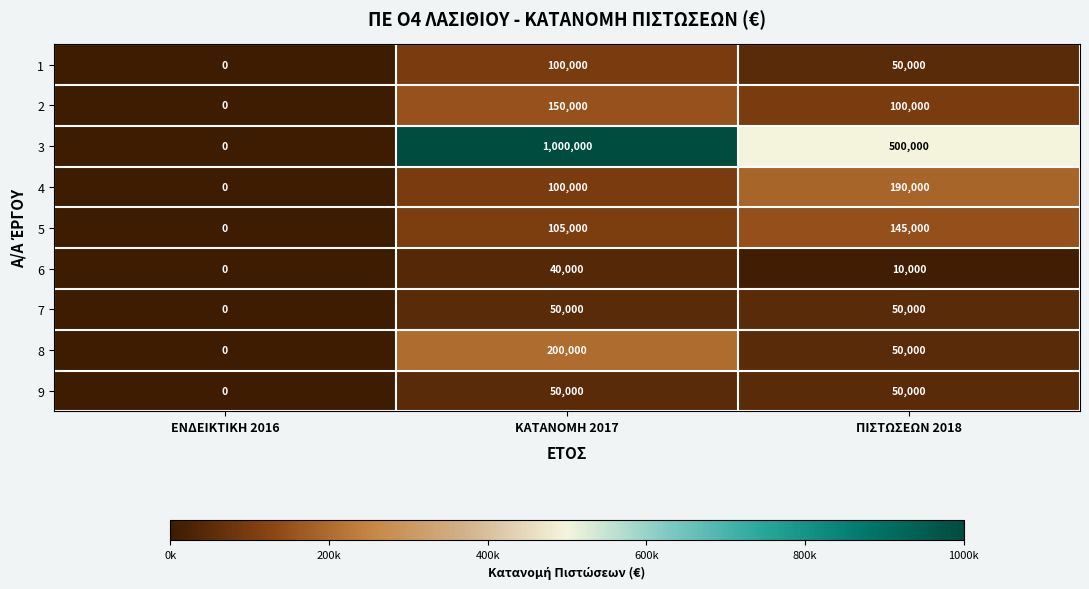

Rank the categories by 6 value from lowest to highest.

ΕΝΔΕΙΚΤΙΚΗ 2016, ΠΙΣΤΩΣΕΩΝ 2018, ΚΑΤΑΝΟΜΗ 2017